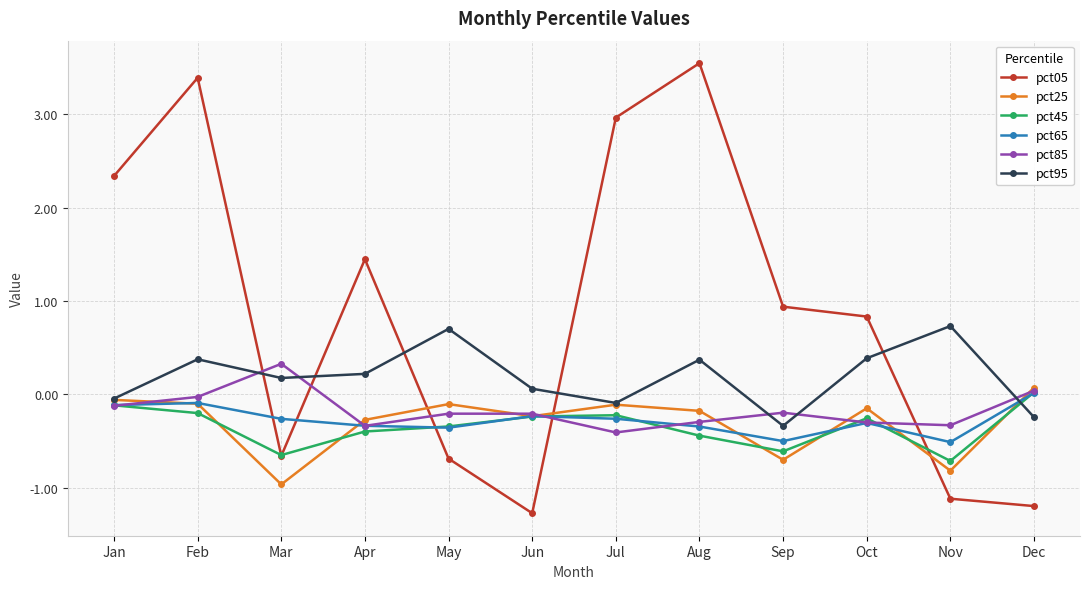

At how many categories does at least one series exceed 0?

12